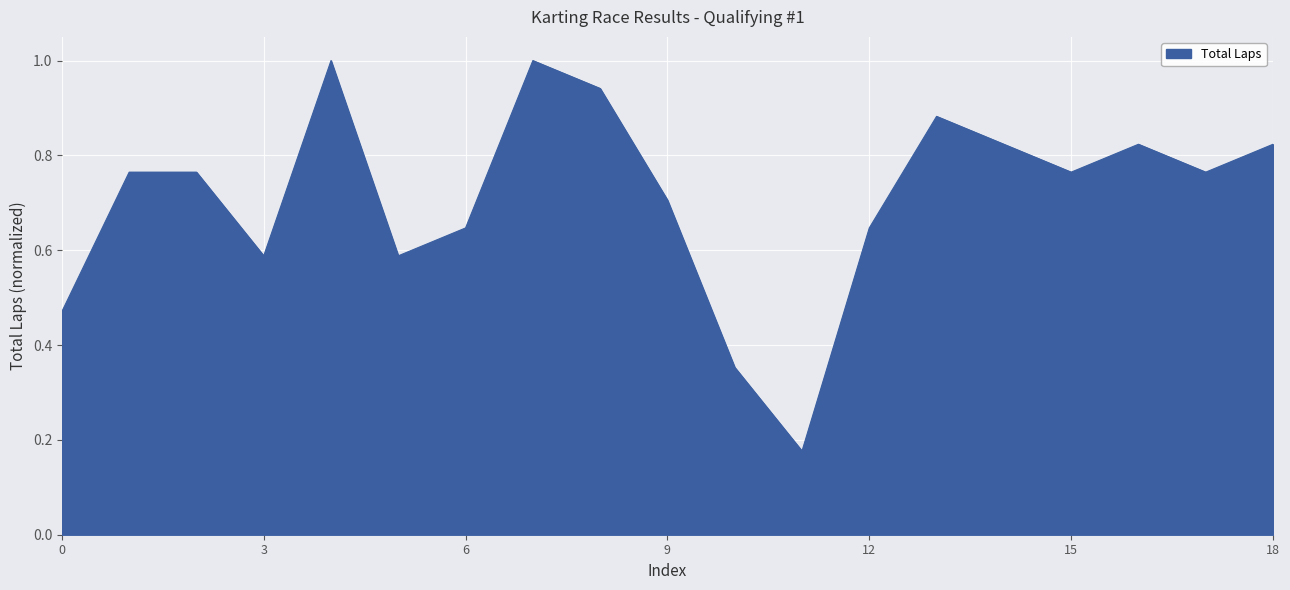

What is the maximum value shown in the chart?

1.0